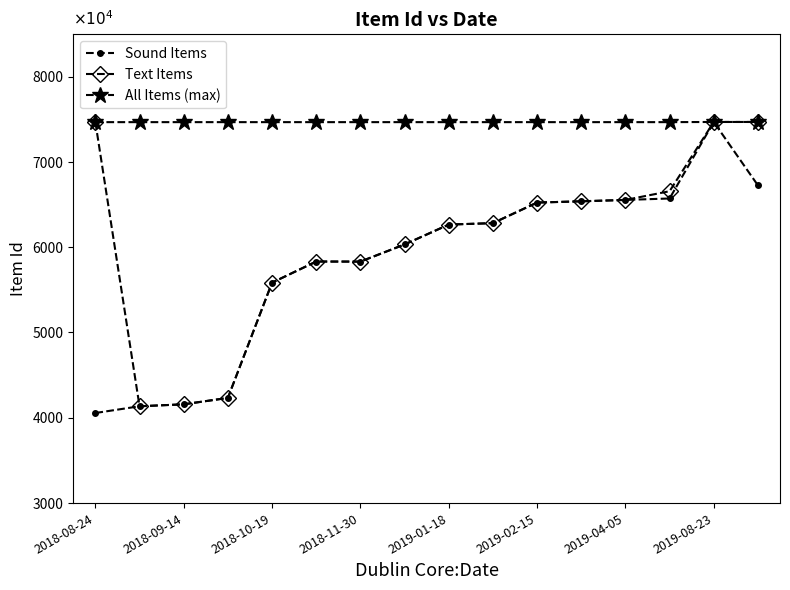

True or false: Sound Items has more than 1 interior local peaks.

True